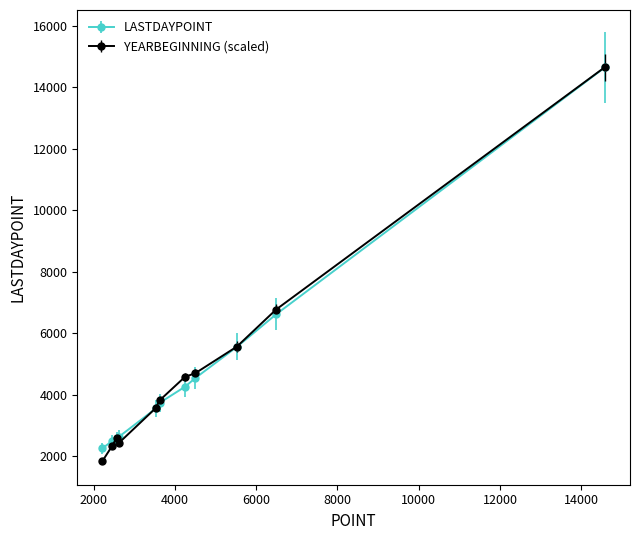

What is the smallest value displayed?

1834.6